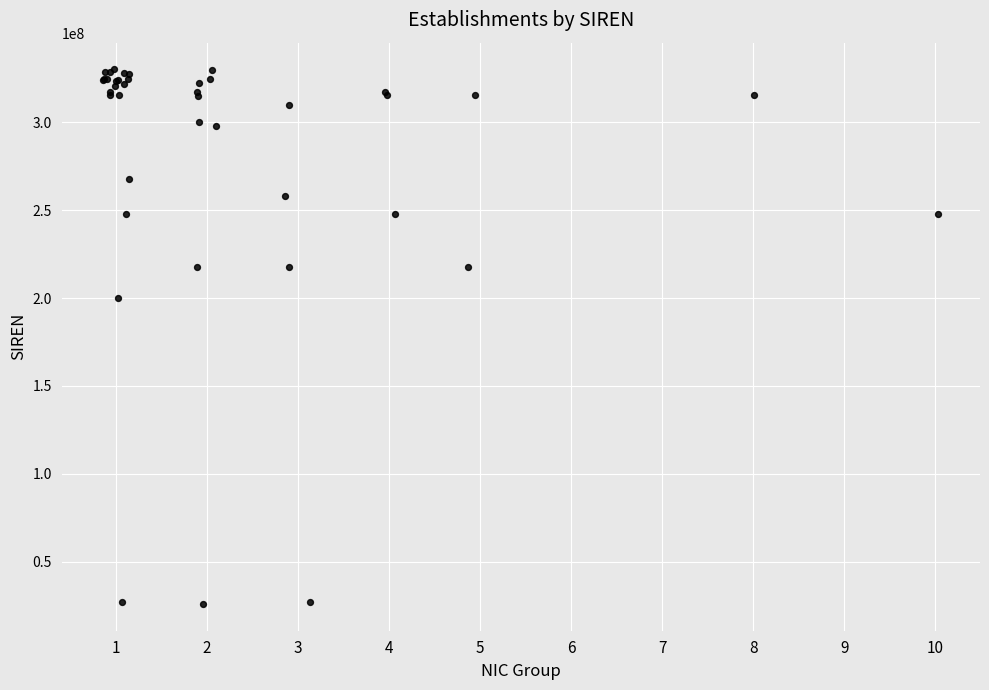

What Y value in the scatter plot is closest to 178003665?

200062453